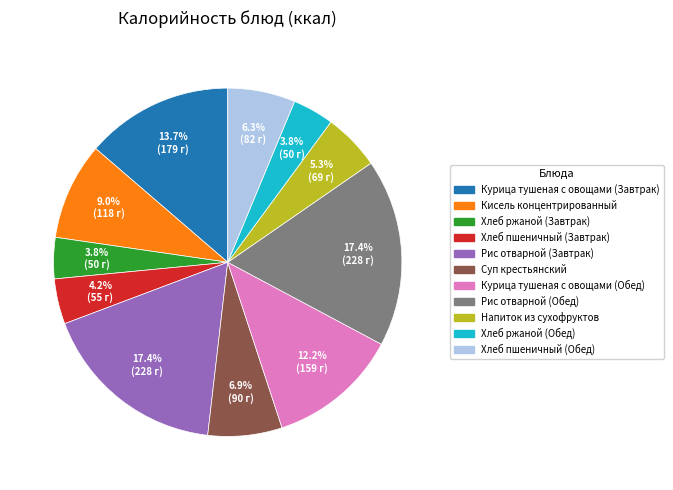

To the nearest percent, what portion does Суп крестьянский represent?

7%